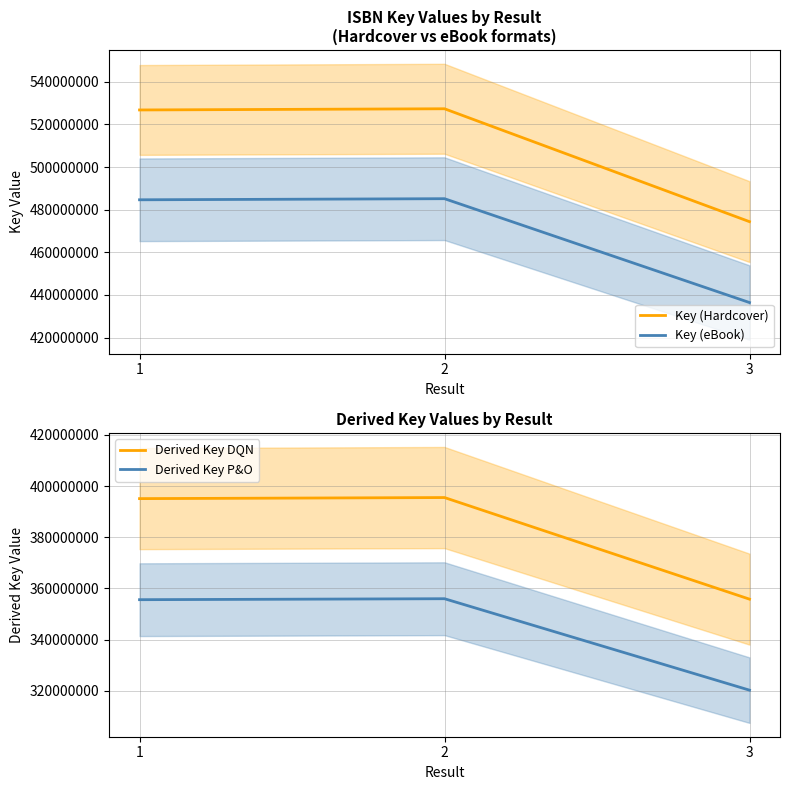

At which category is the sum across all series the highest?

2